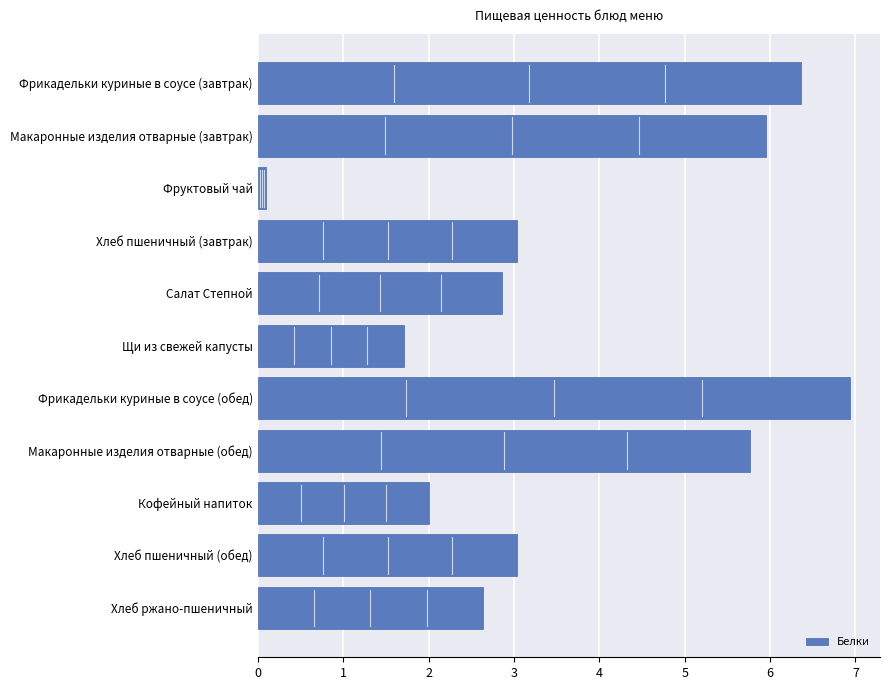

What is the sum of all values?

40.4